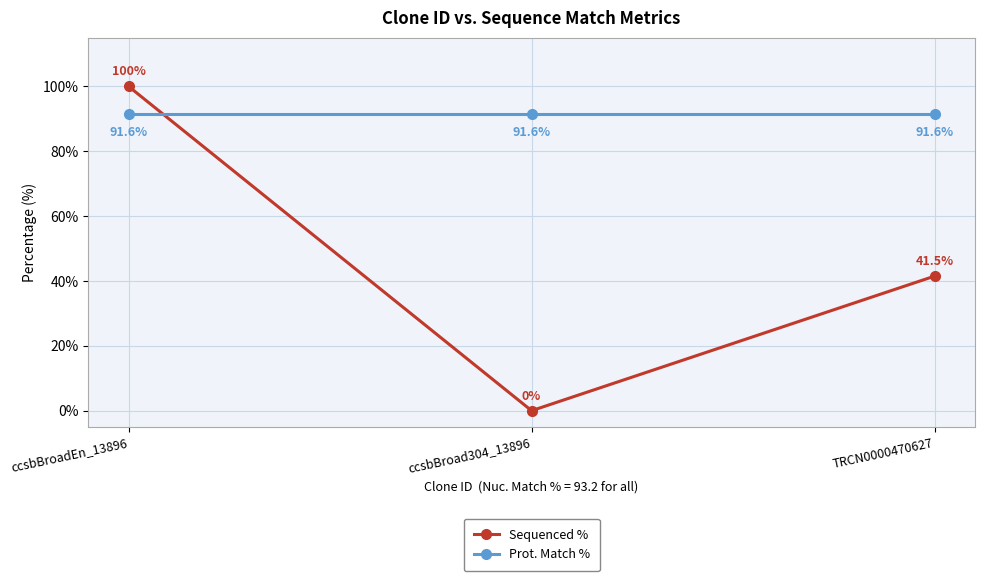

Reading right to left, transcribe all the data shown in this chart.

Sequenced %: TRCN0000470627=41.5	ccsbBroad304_13896=0.0	ccsbBroadEn_13896=100.0
Prot. Match %: TRCN0000470627=91.6	ccsbBroad304_13896=91.6	ccsbBroadEn_13896=91.6